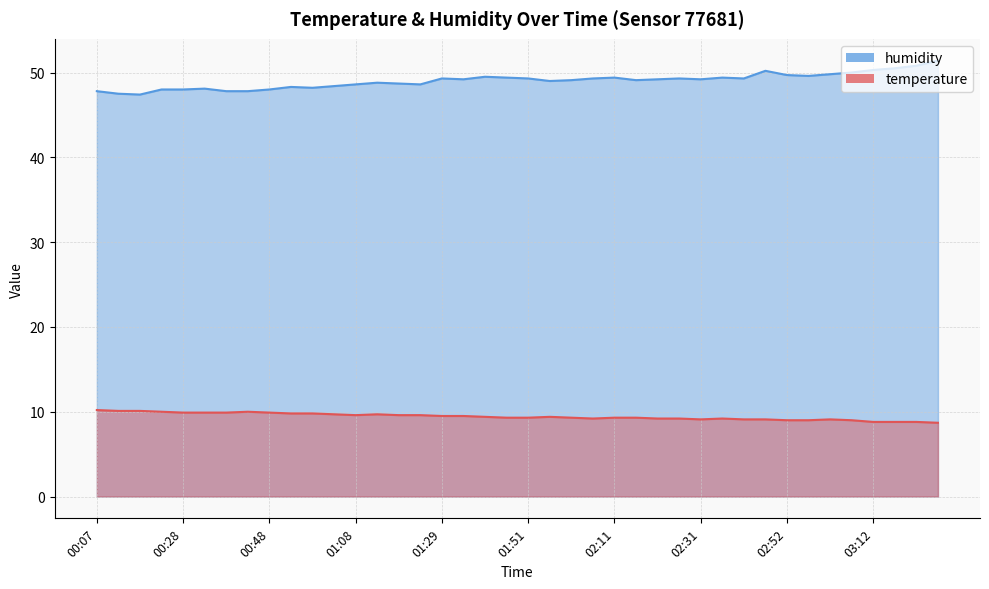

How many interior local peaks does the humidity series have?

9